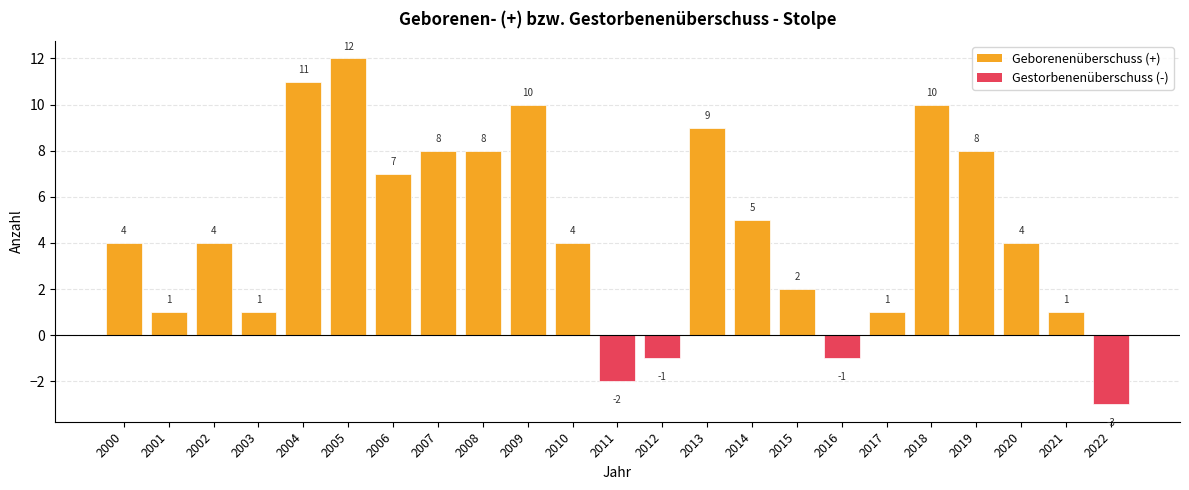

What is the value of the 11th bar from the left?

4